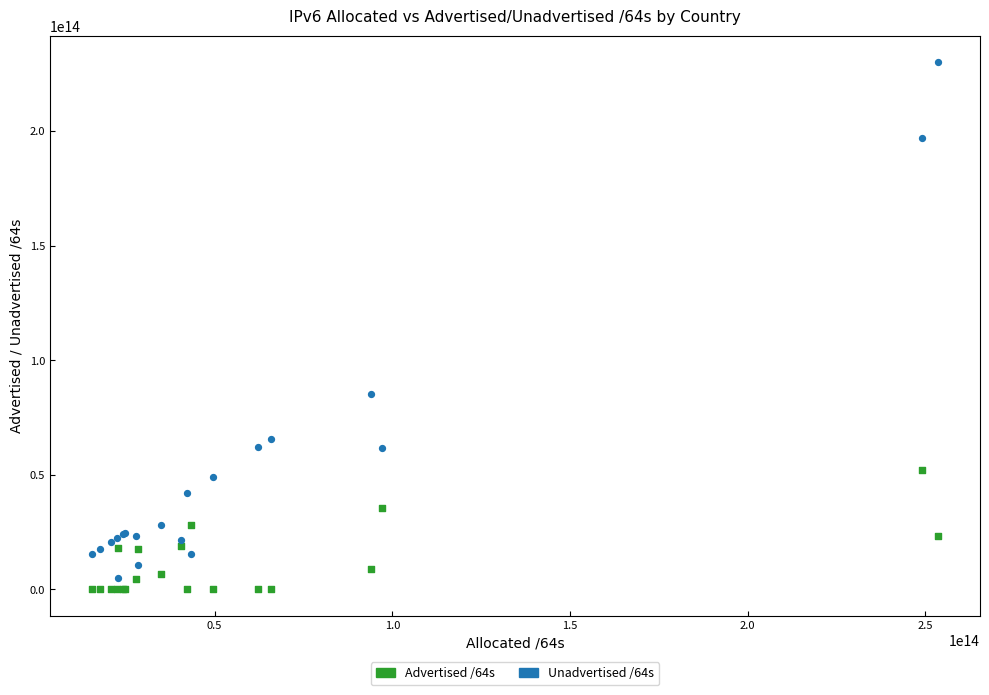

What are all the series names shown in the legend?

Advertised /64s, Unadvertised /64s